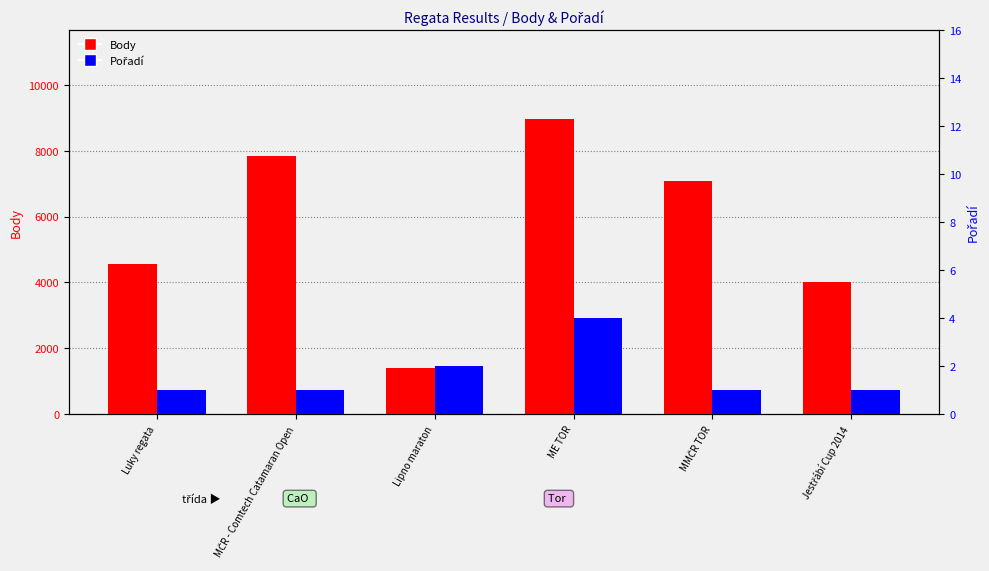

How many values in the Body series are below 7081?

3